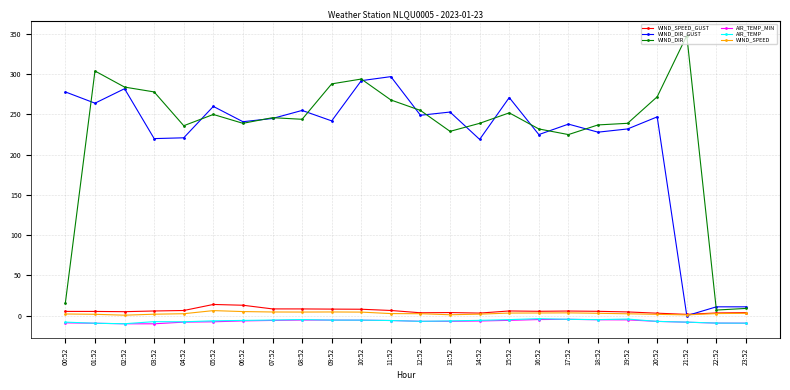

True or false: WIND_DIR_GUST has a value of 253.0 at 13:52.

True